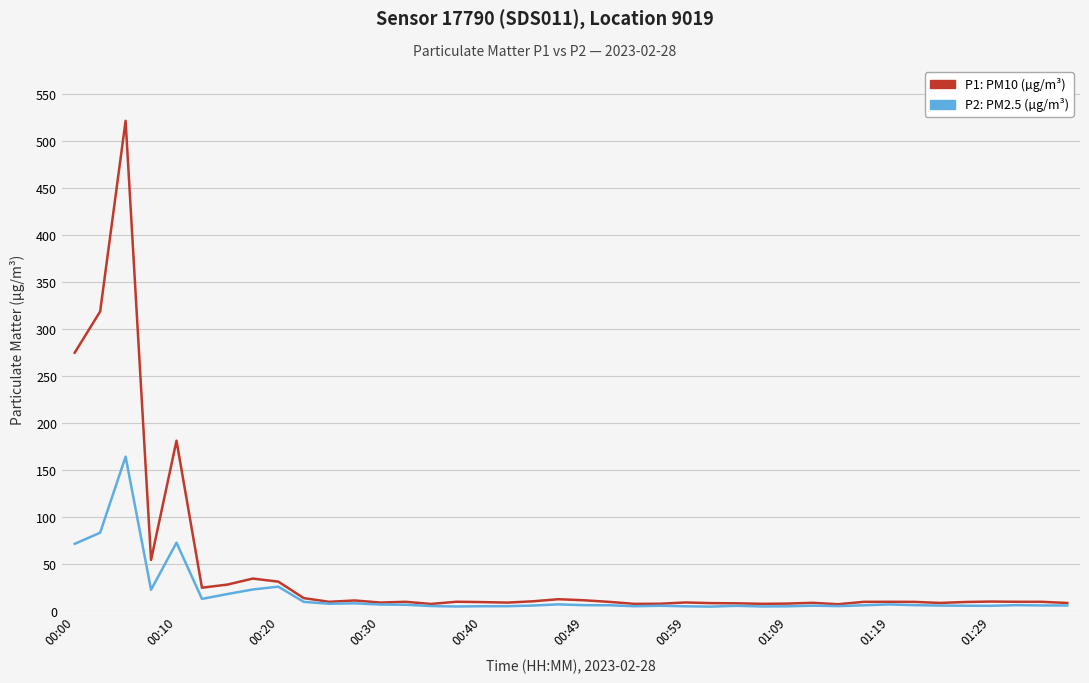

Which series has the largest total across all categories?

P1: PM10 (µg/m³)